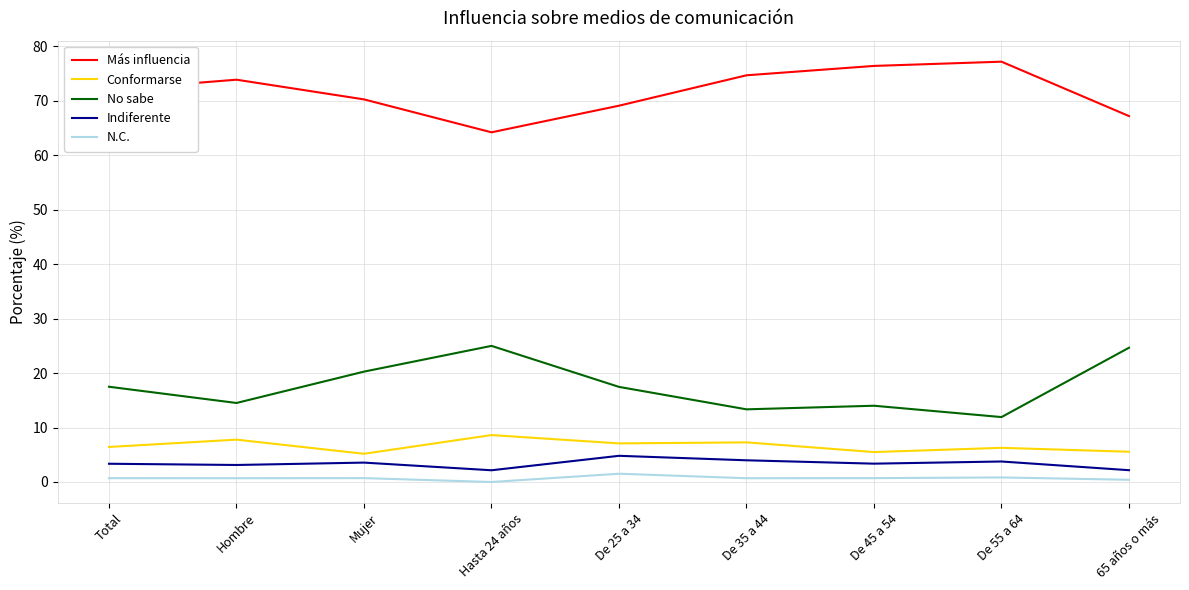

What is the difference between the maximum and minimum values in the No sabe series?

13.1